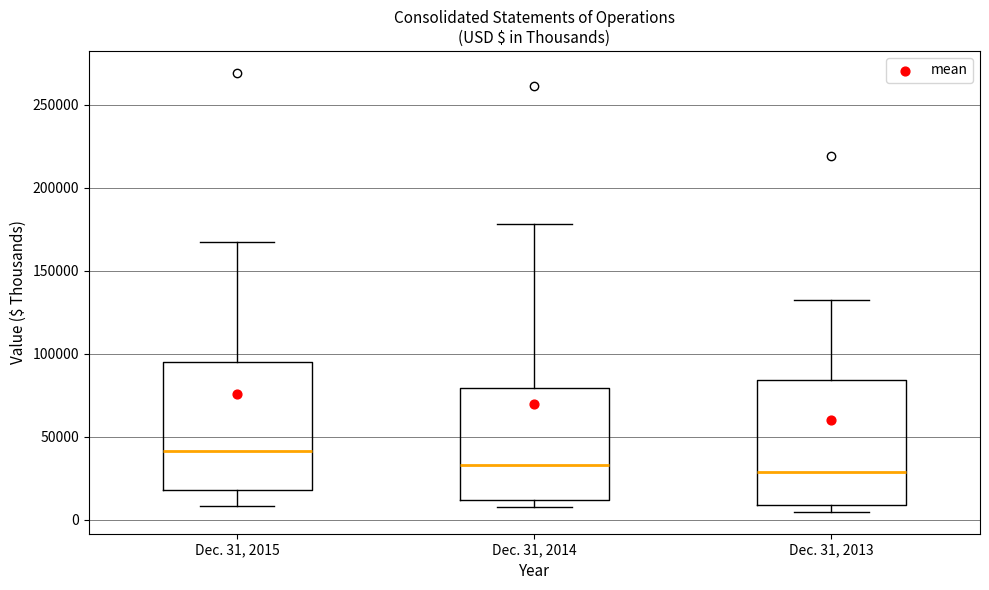

Where is the lower edge of the box for Dec. 31, 2014 on the y-axis? The values are not printed on the chart, so give them approximately, as read against the axis.

10000